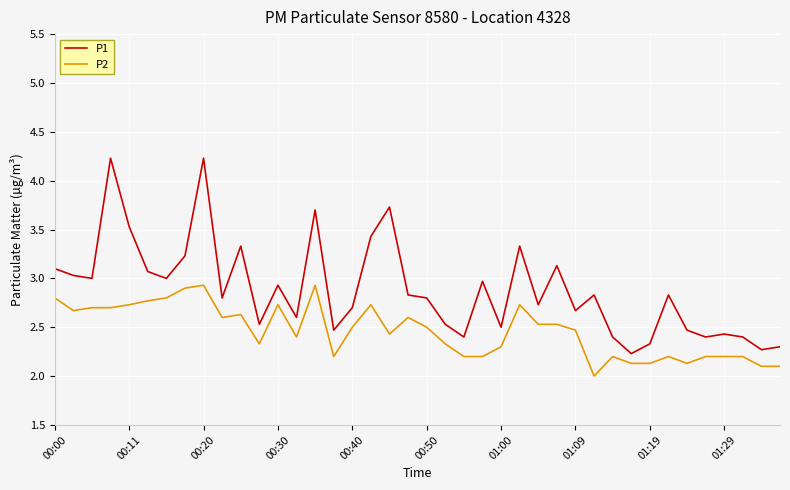

How many values in the P2 series exceed 2?

39